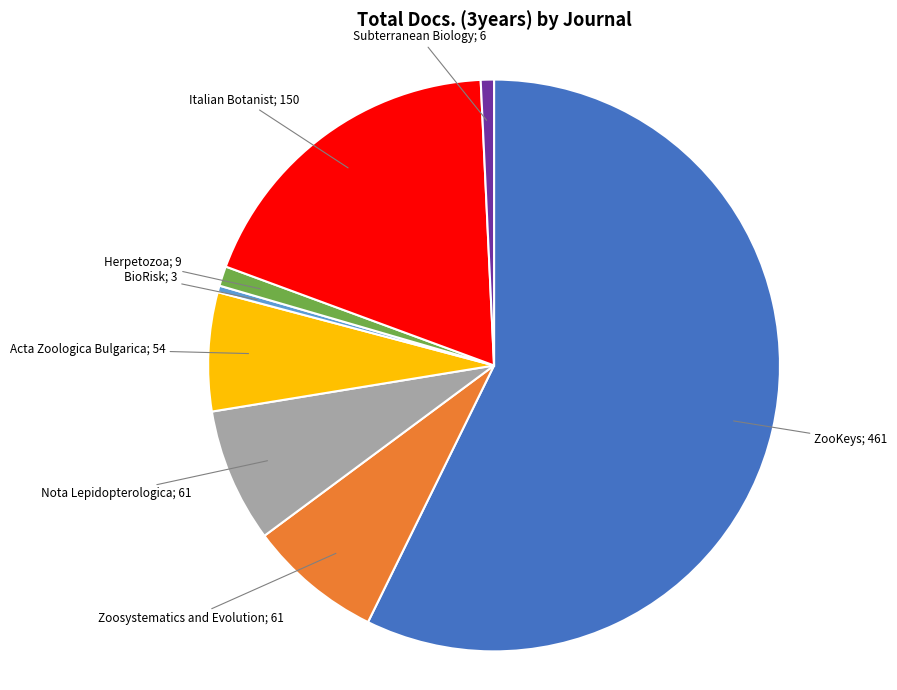

Does any single category account for the majority?

Yes